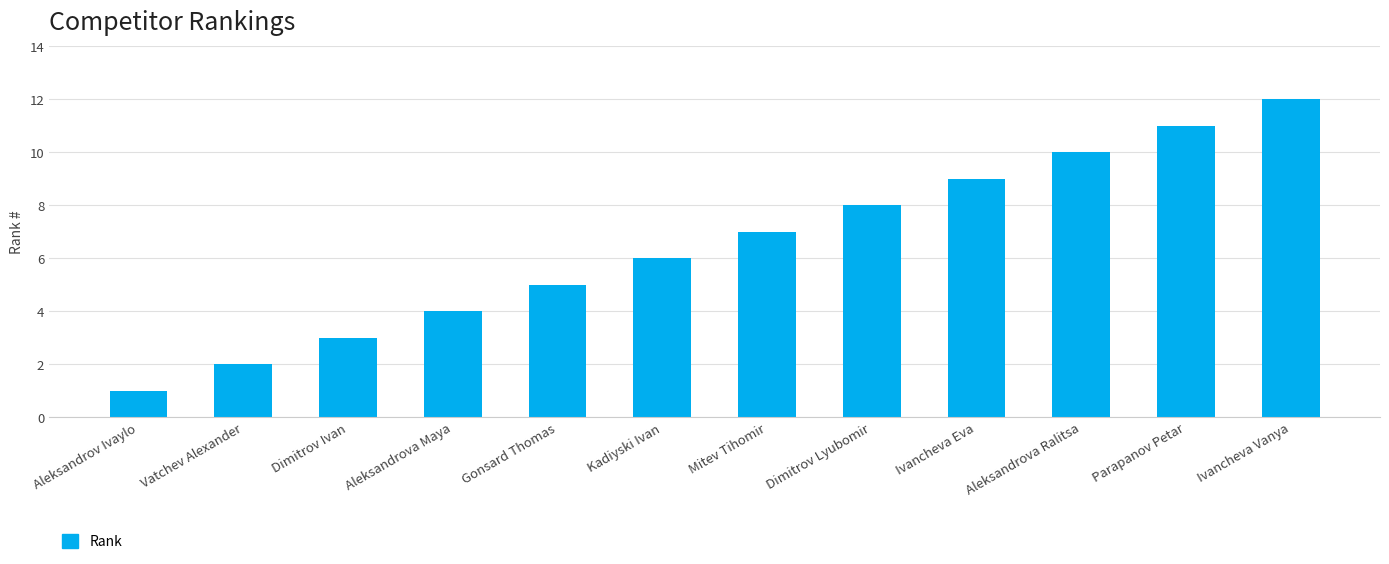

Are the bars grouped side by side (vs. stacked)?

No